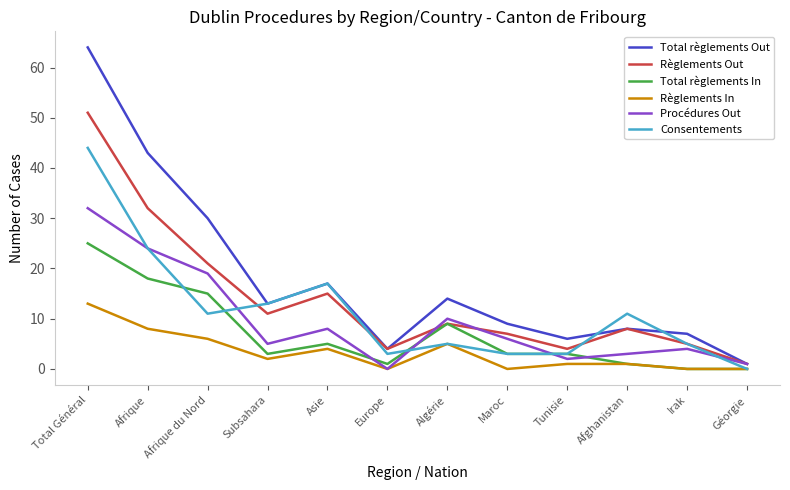

List the series in order of their peak value, lowest first.

Règlements In, Total règlements In, Procédures Out, Consentements, Règlements Out, Total règlements Out